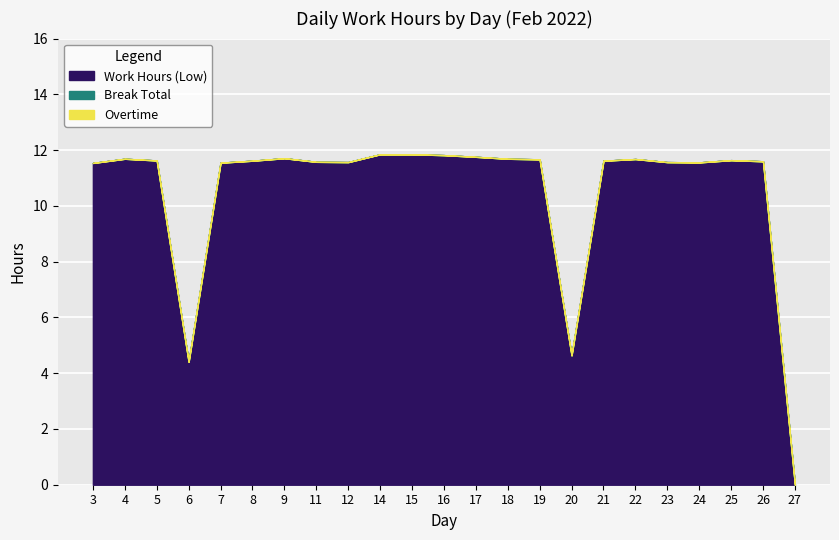

Where is Overtime nearest to the value 0?

3